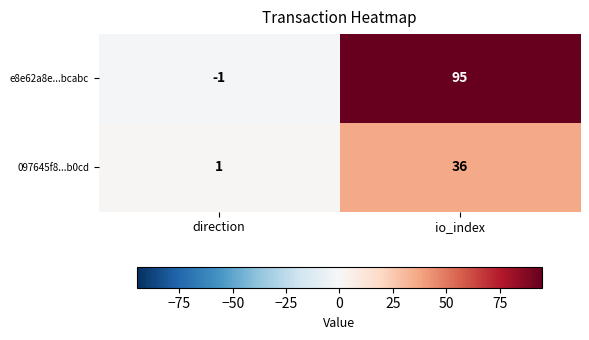

How many categories are shown in the chart?

2